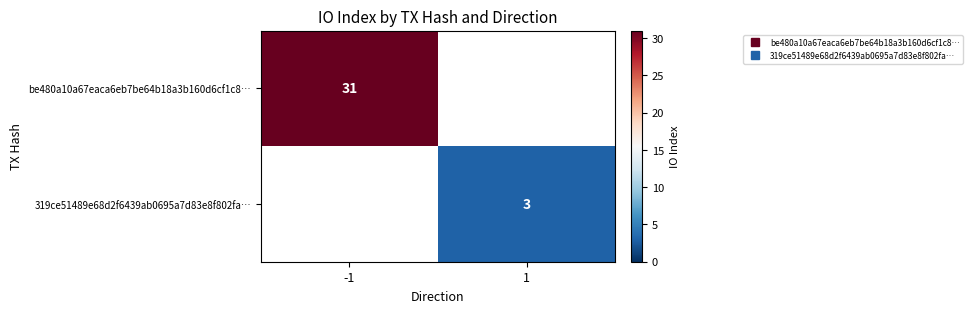

What is the maximum value shown in the chart?

31.0